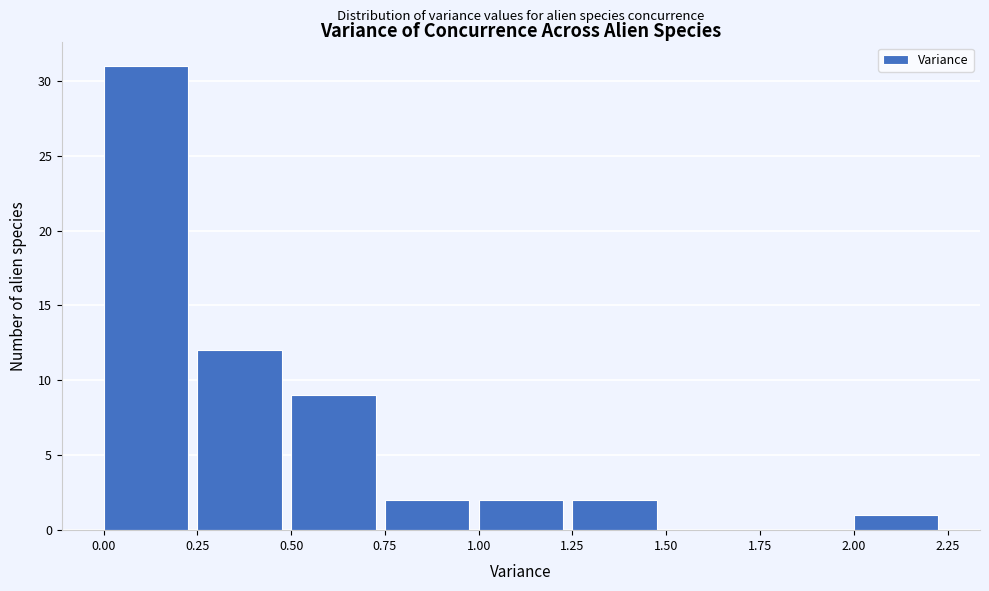

Reading left to right, list every bar in this chart as the range it spans on the x-axis followed by its height. The values are not printed on the chart, so give them approximately, as read against the axis.

0.00 to 0.25: 31
0.25 to 0.50: 12
0.50 to 0.75: 9
0.75 to 1.00: 2
1.00 to 1.25: 2
1.25 to 1.50: 2
1.50 to 1.75: 0
1.75 to 2.00: 0
2.00 to 2.25: 1